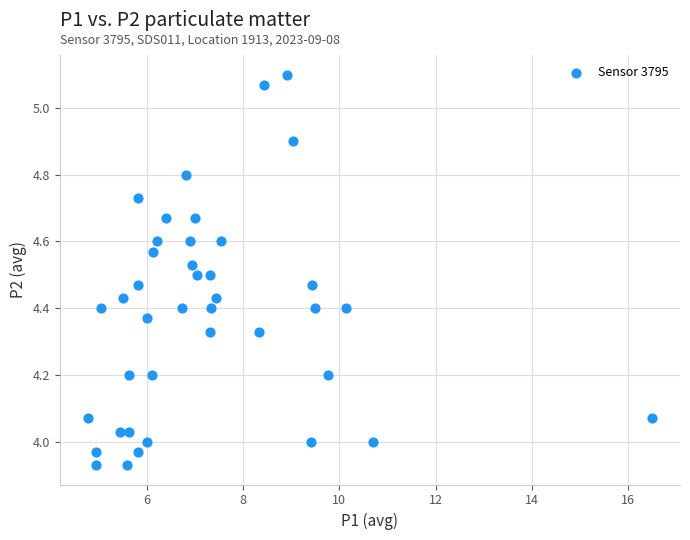

What is the range of Y values (max minus min)?

1.2